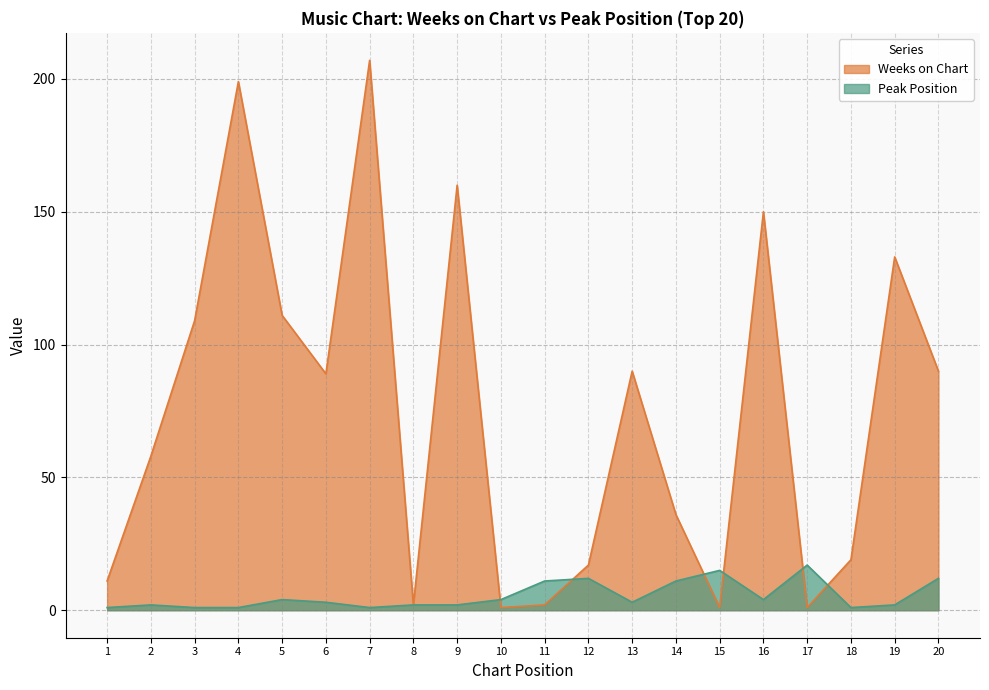

True or false: Weeks on Chart and Peak Position cross at least once.

True